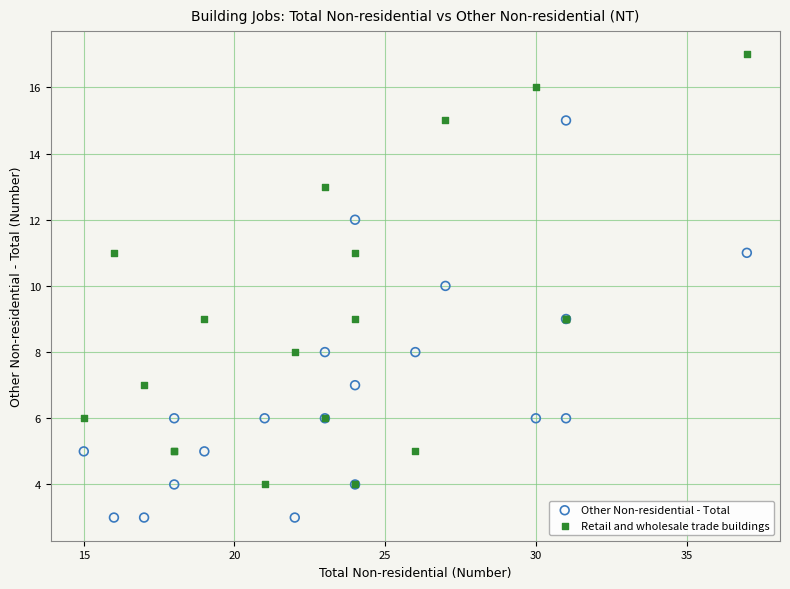

Which series reaches the maximum Y coordinate?

Retail and wholesale trade buildings